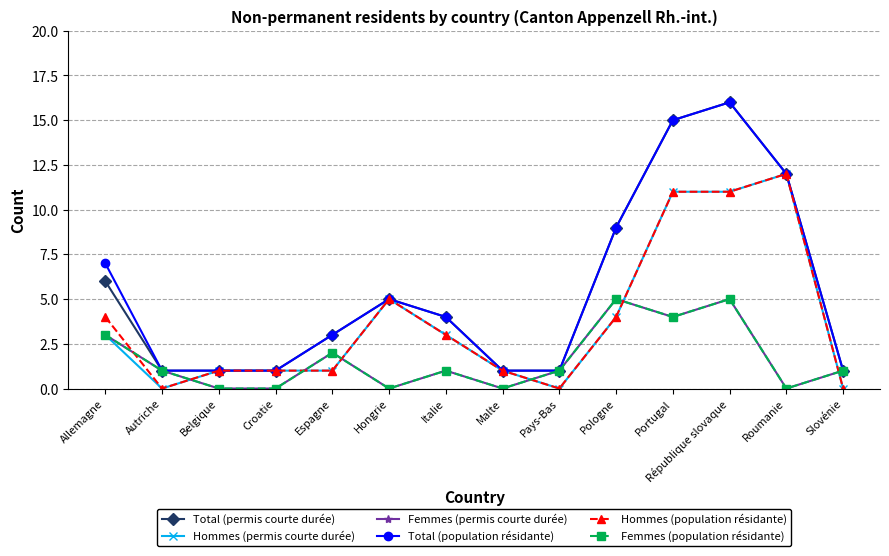

What is the total value across all series at Pays-Bas?

4